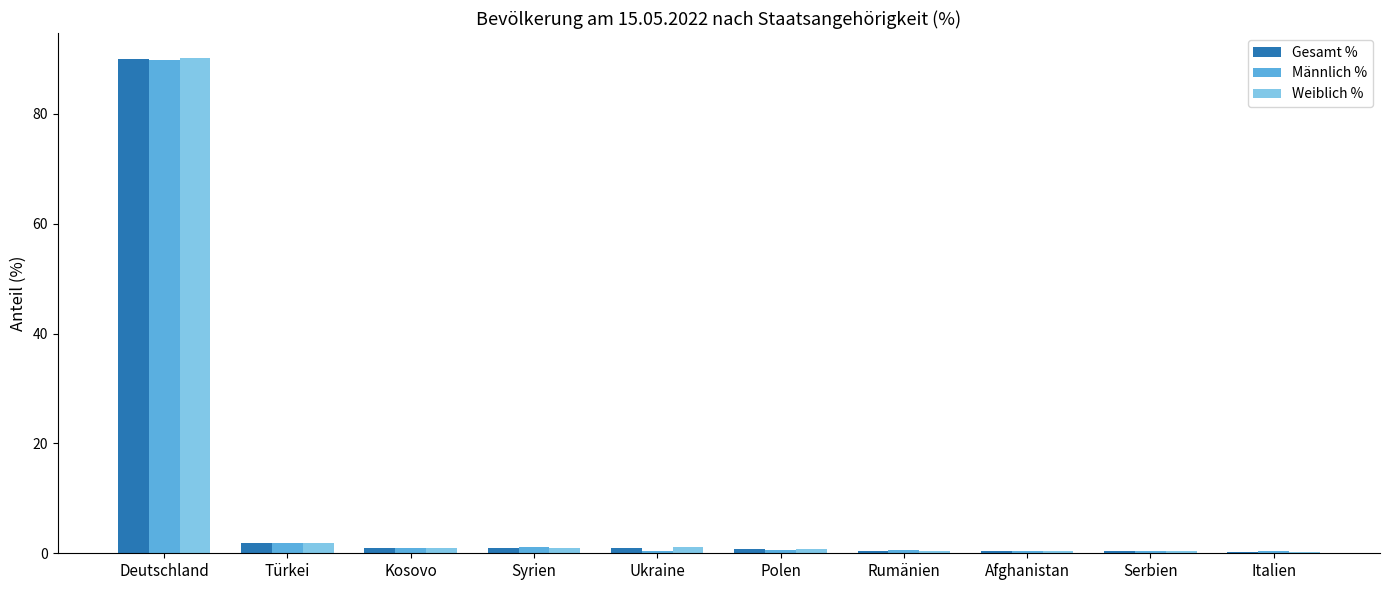

What is the sum of all Männlich % values?

96.7